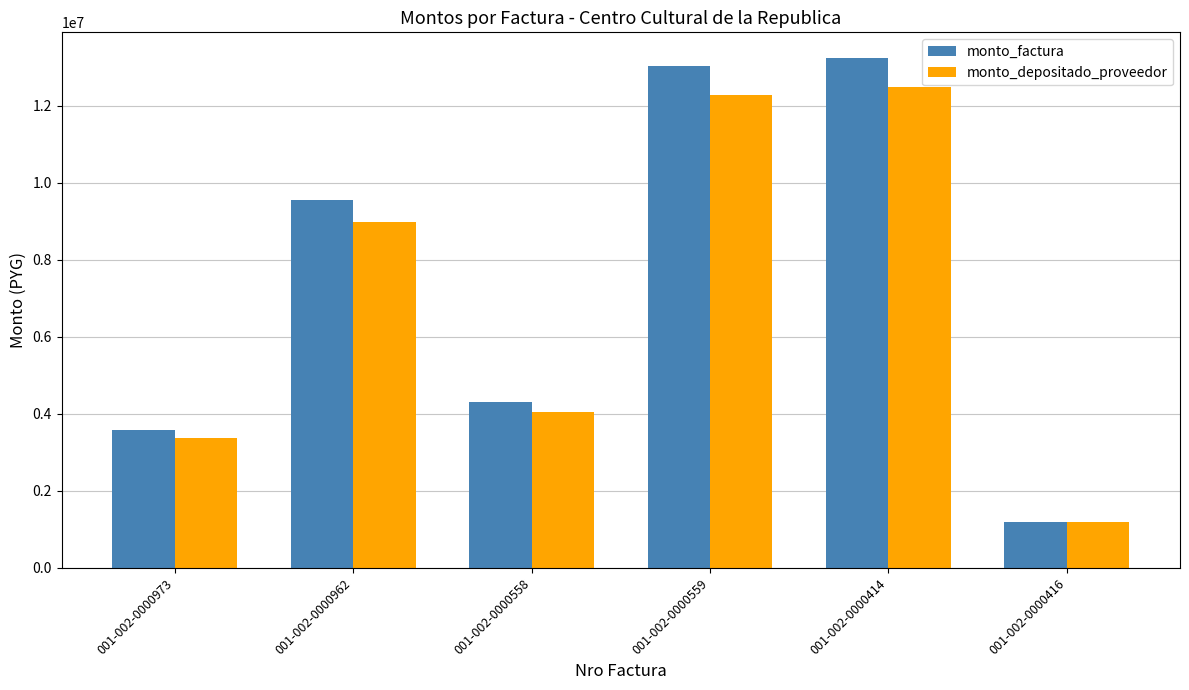

Rank the series by their maximum value, from lowest to highest.

monto_depositado_proveedor, monto_factura